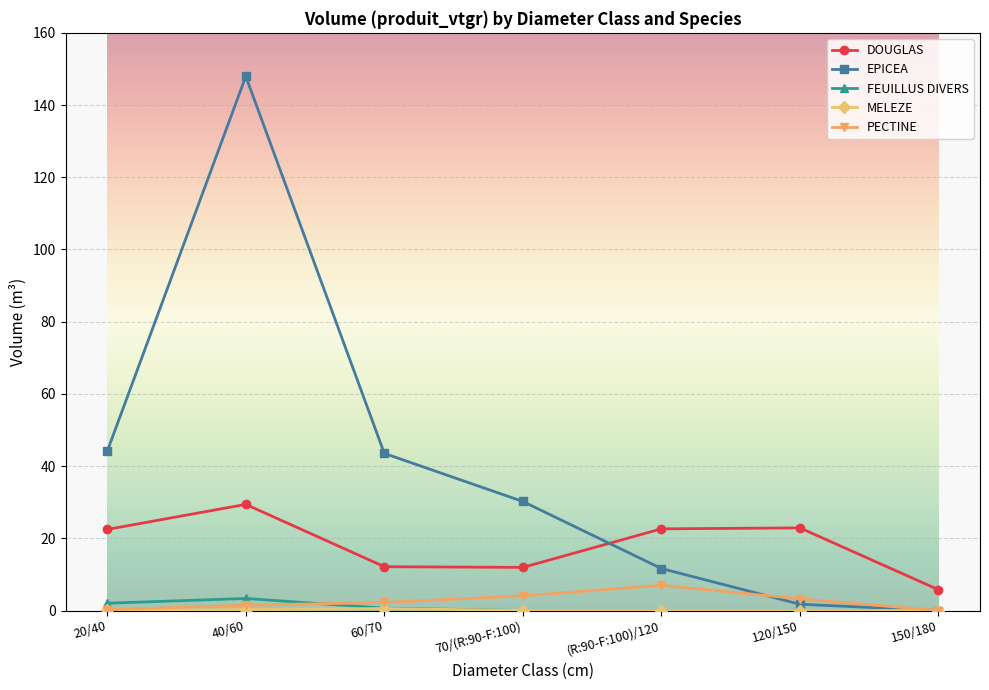

What position from the right is 60/70?

5